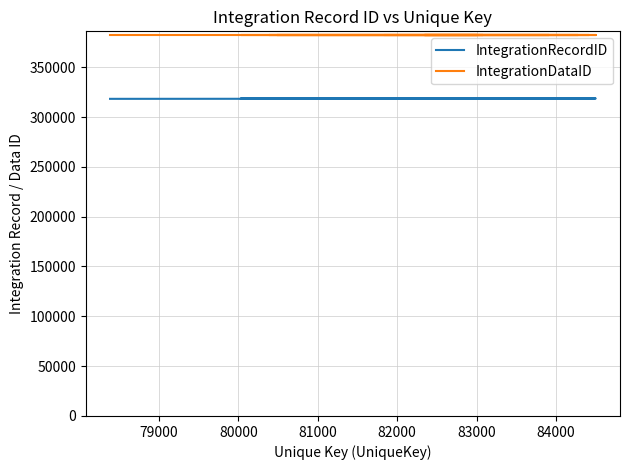

Reading left to right, what are all the values shown in this chart?

IntegrationRecordID: 318225	318389	318420	318432	318438	318474	318480	318484	318485	318492	318493	318592	318593	318594	318606	318617	318637	318638	318787	318795
IntegrationDataID: 382740	382740	382740	382740	382740	382740	382740	382740	382740	382740	382740	382740	382740	382740	382740	382740	382740	382740	382740	382740